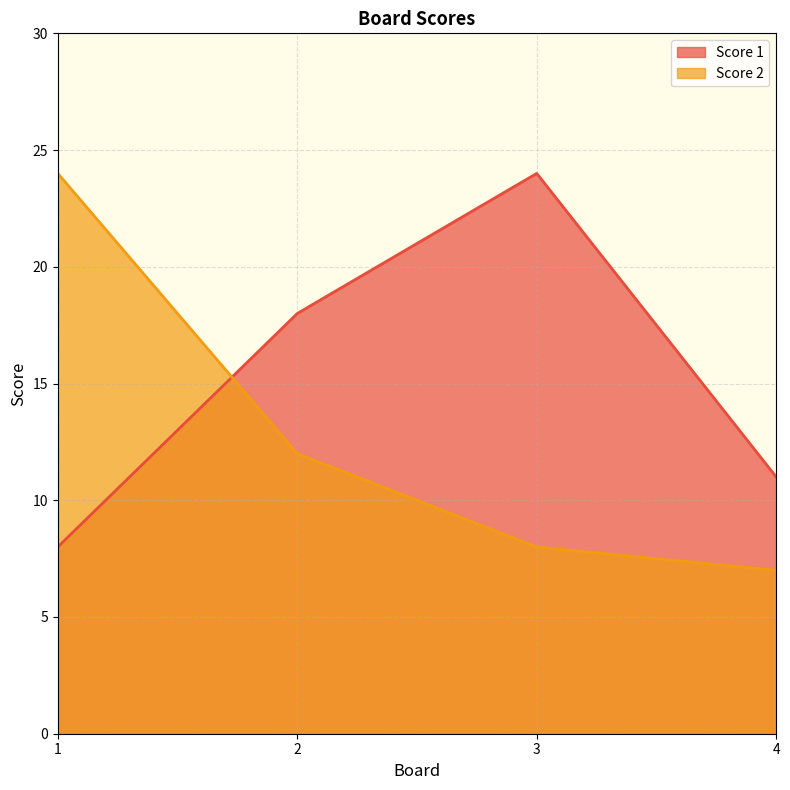

The Score 1 series shows 26 at 2. True or false?

False